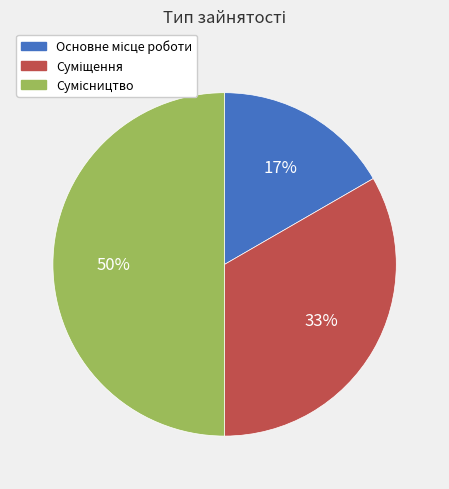

To the nearest percent, what is the difference between the largest and smallest slice percentages?

33%